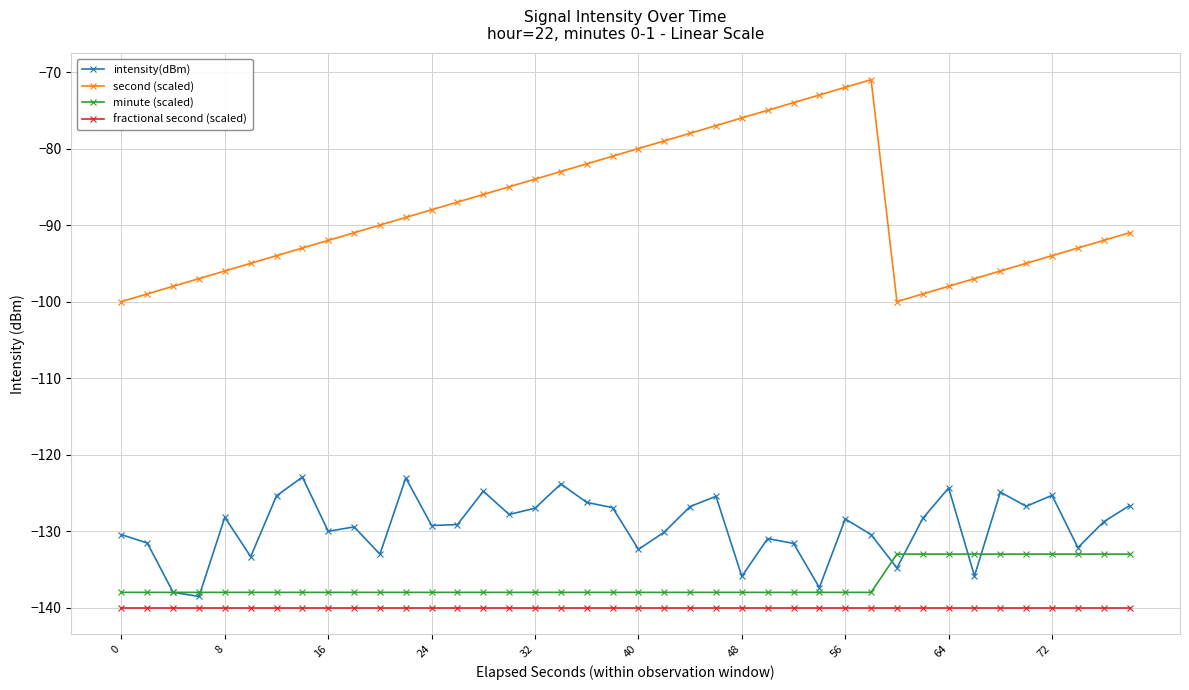

What are all the series names shown in the legend?

intensity(dBm), second (scaled), minute (scaled), fractional second (scaled)